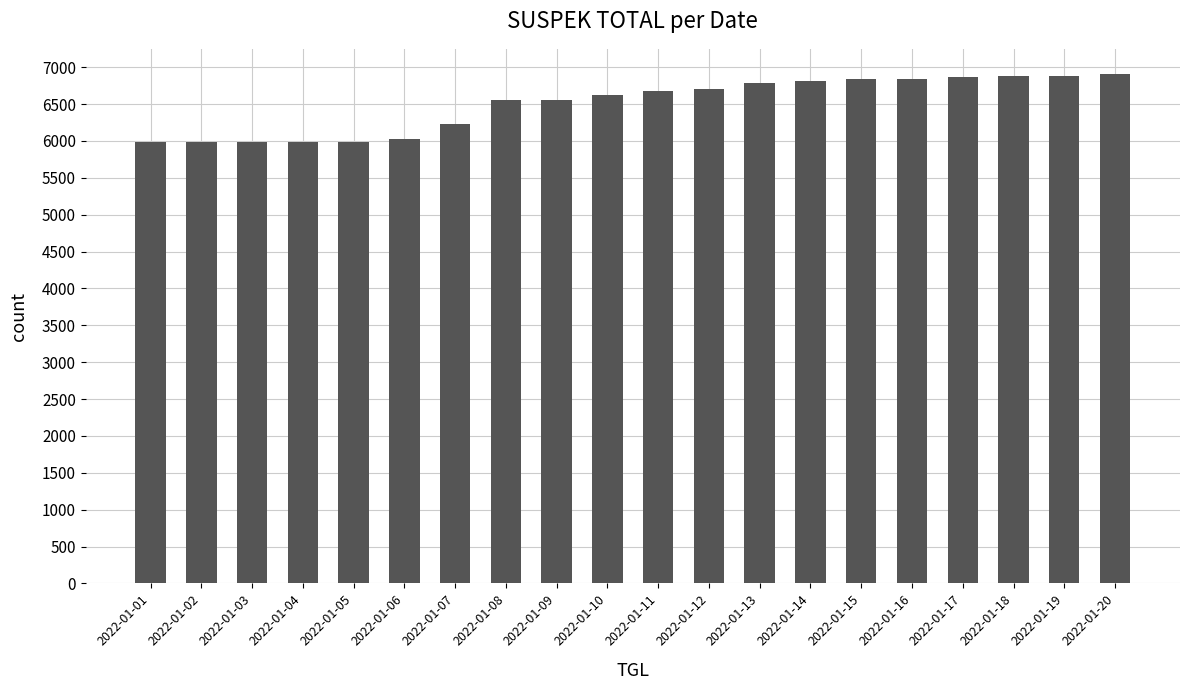

Does the chart contain any negative values?

No